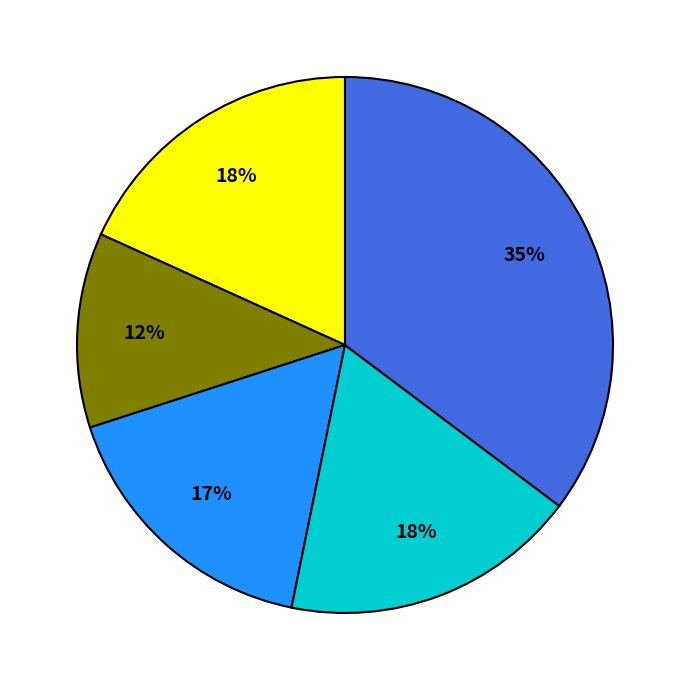

To the nearest percent, what is the average slice percentage?

20%